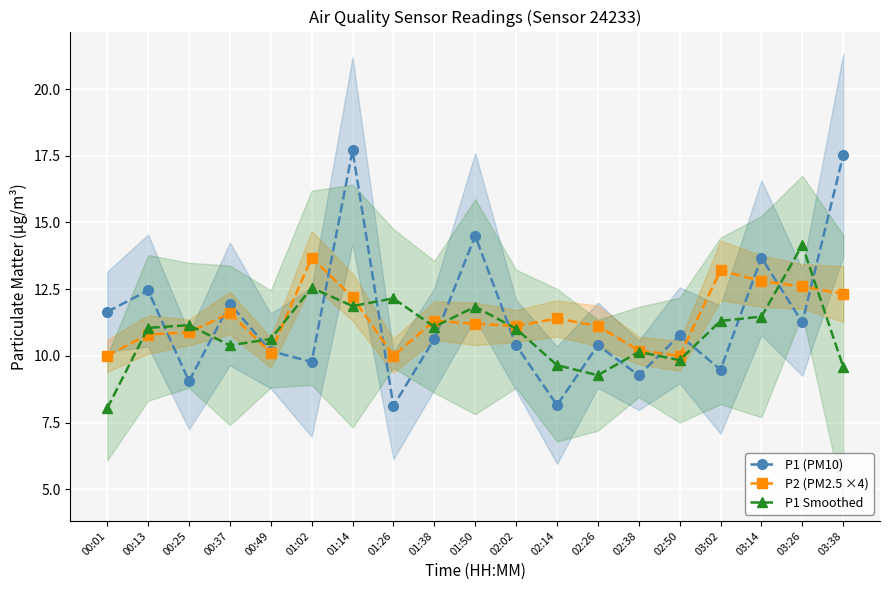

How many intersections are there between P2 (PM2.5 ×4) and P1 Smoothed?

10